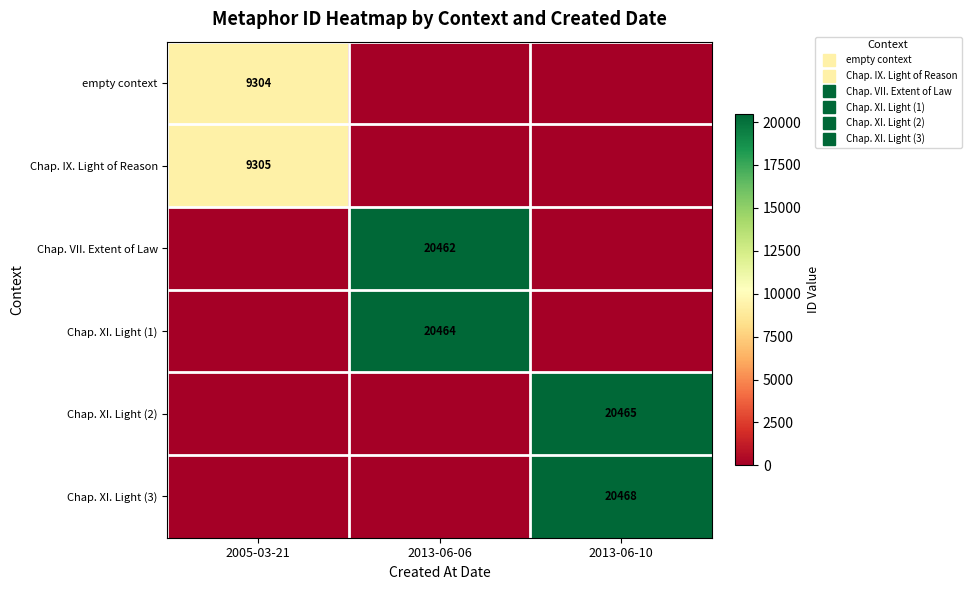

How many Chap. XI. Light (2) values are between 0 and 20465?

3